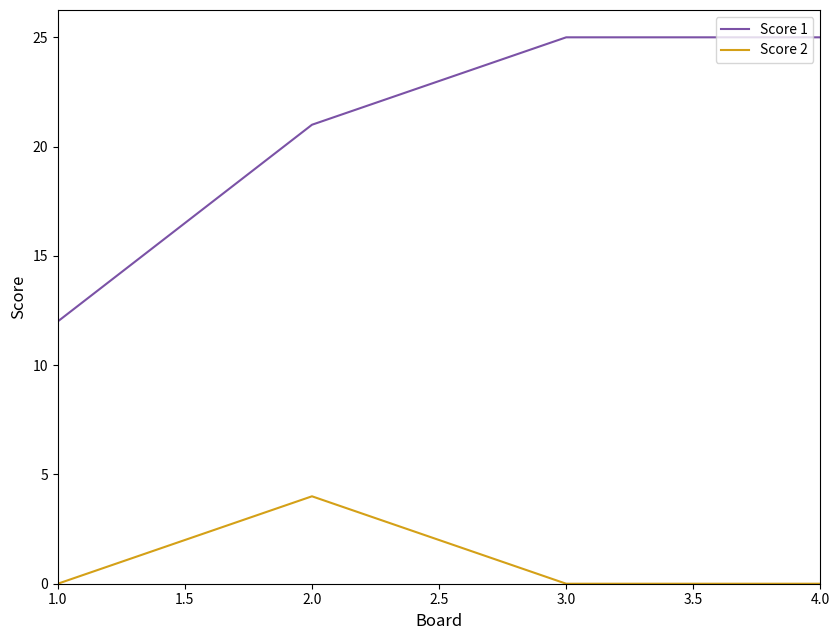

Does the chart display data point markers on the line(s)?

No